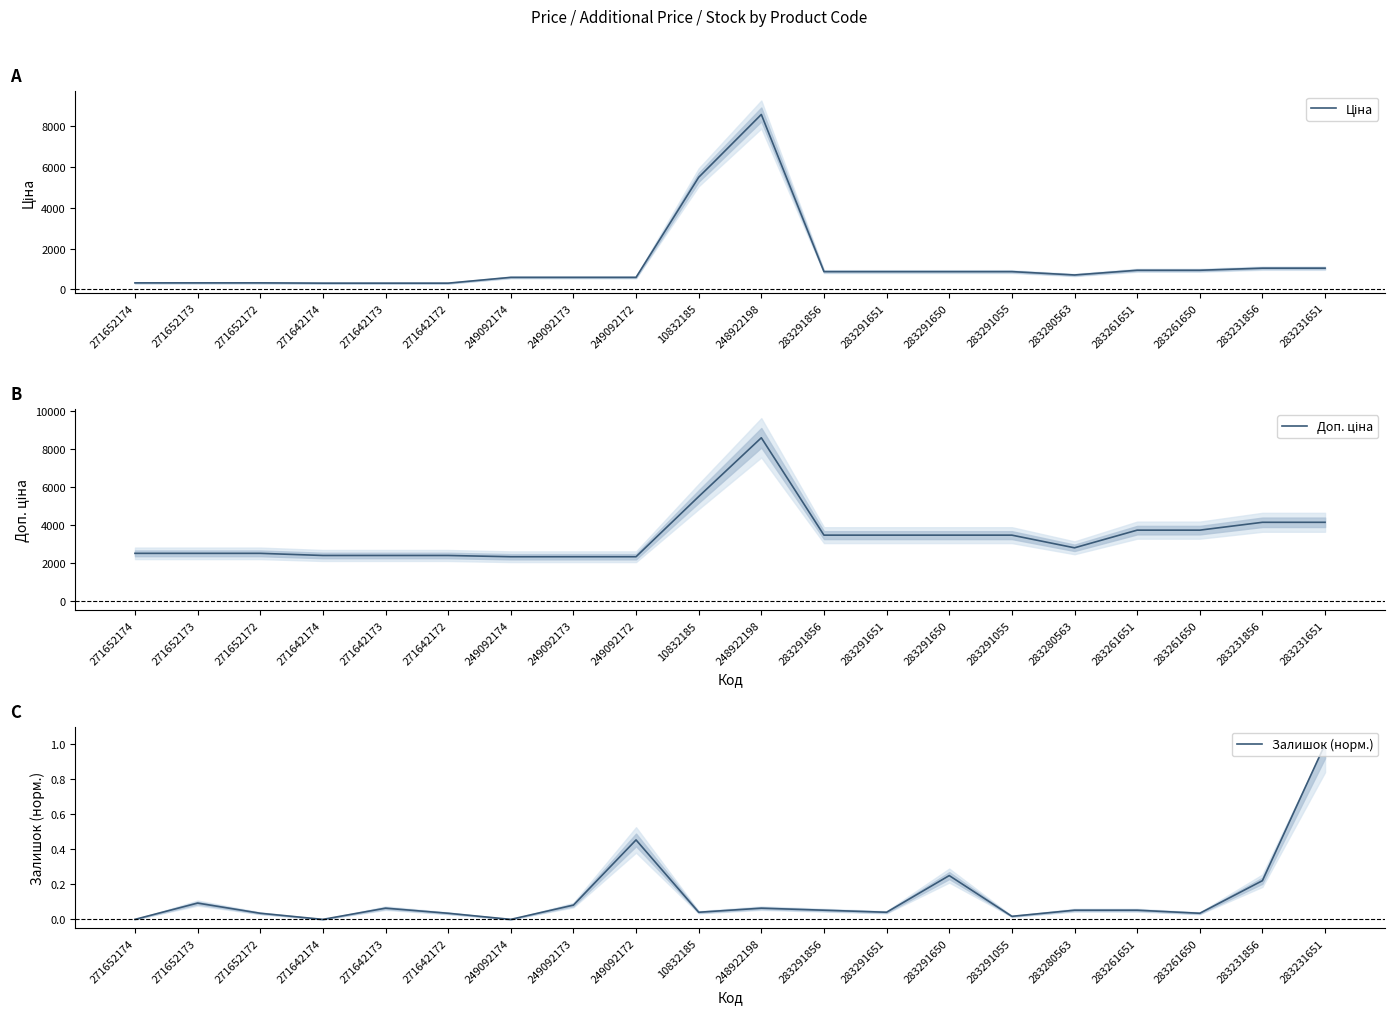

True or false: Доп. ціна and Ціна intersect in this chart.

False